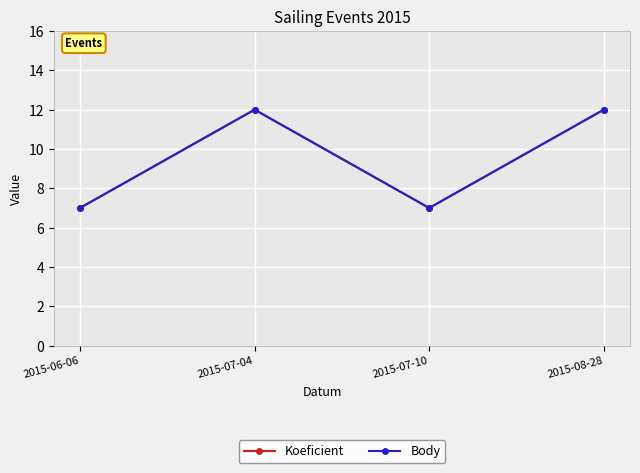

Where is the first local minimum for Body?

2015-07-10